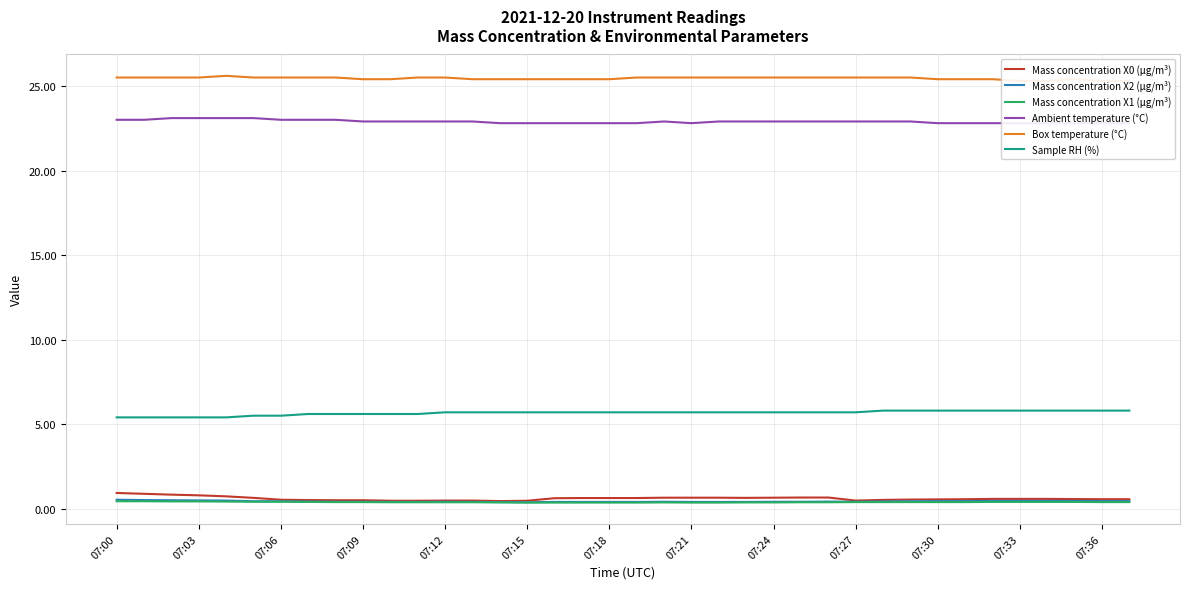

Read the Box temperature (°C) value at 17.

25.4